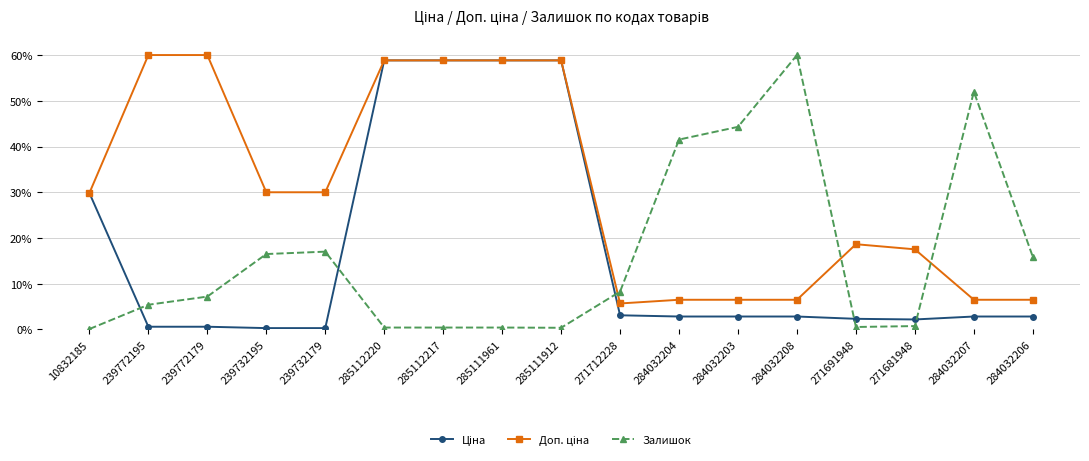

The Залишок series shows 29.7 at 239732195. True or false?

False